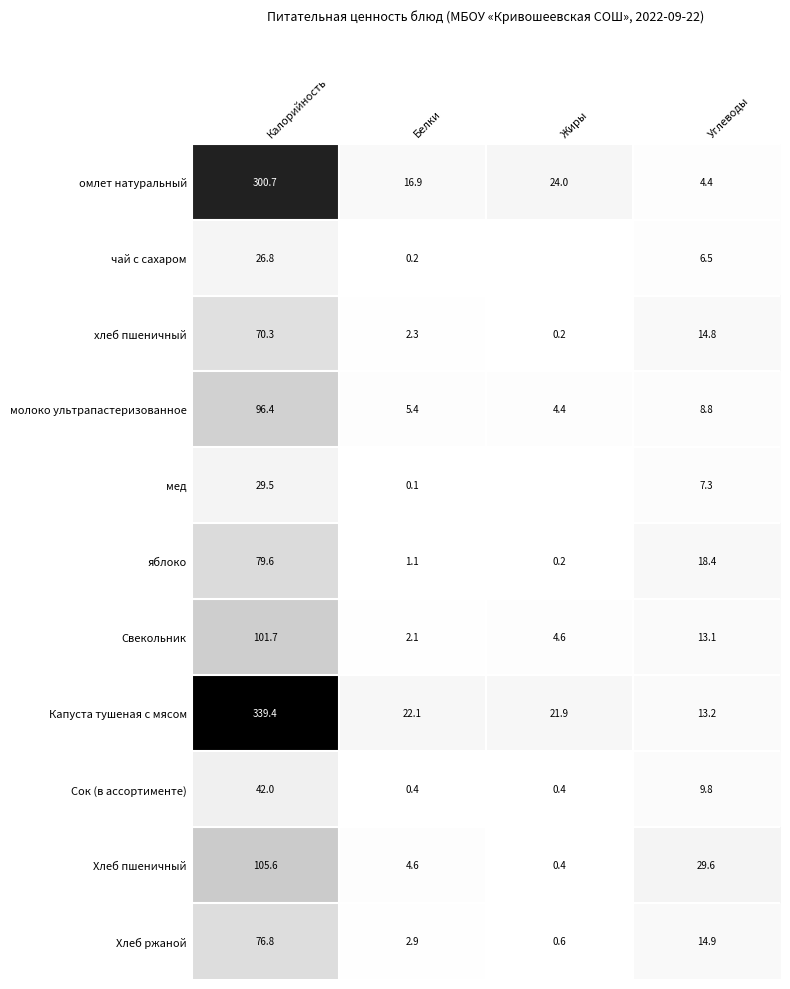

Is it true that Свекольник equals 28.8 at Калорийность?

False